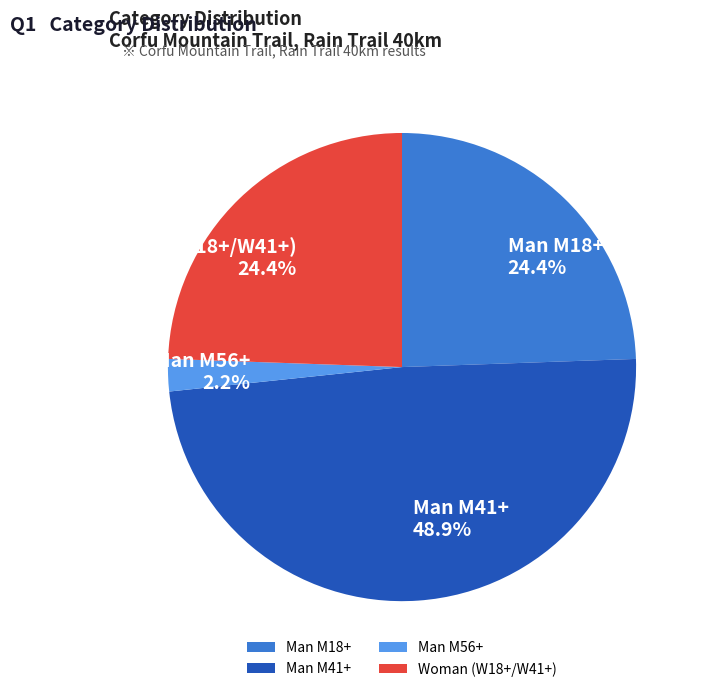

Combined, do Man M18+ and Man M56+ account for over 50%?

No